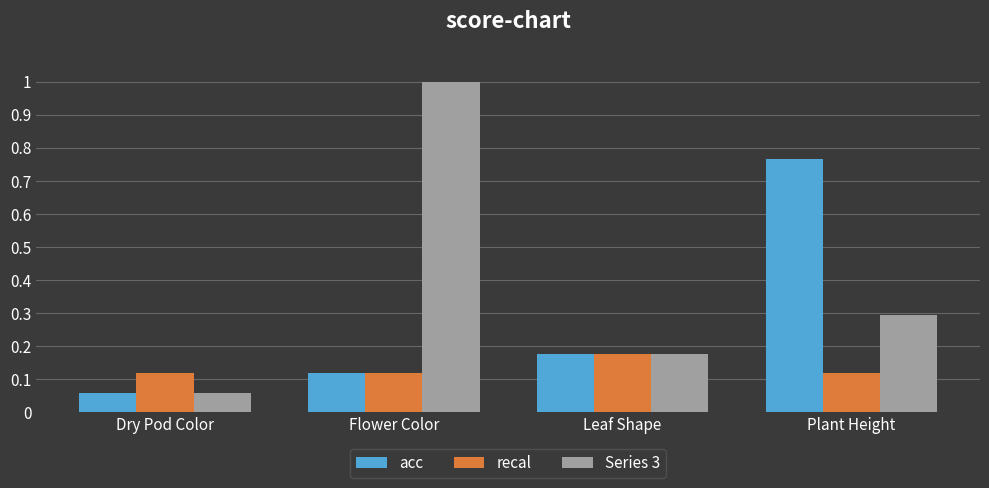

How many bars are there in total?

12